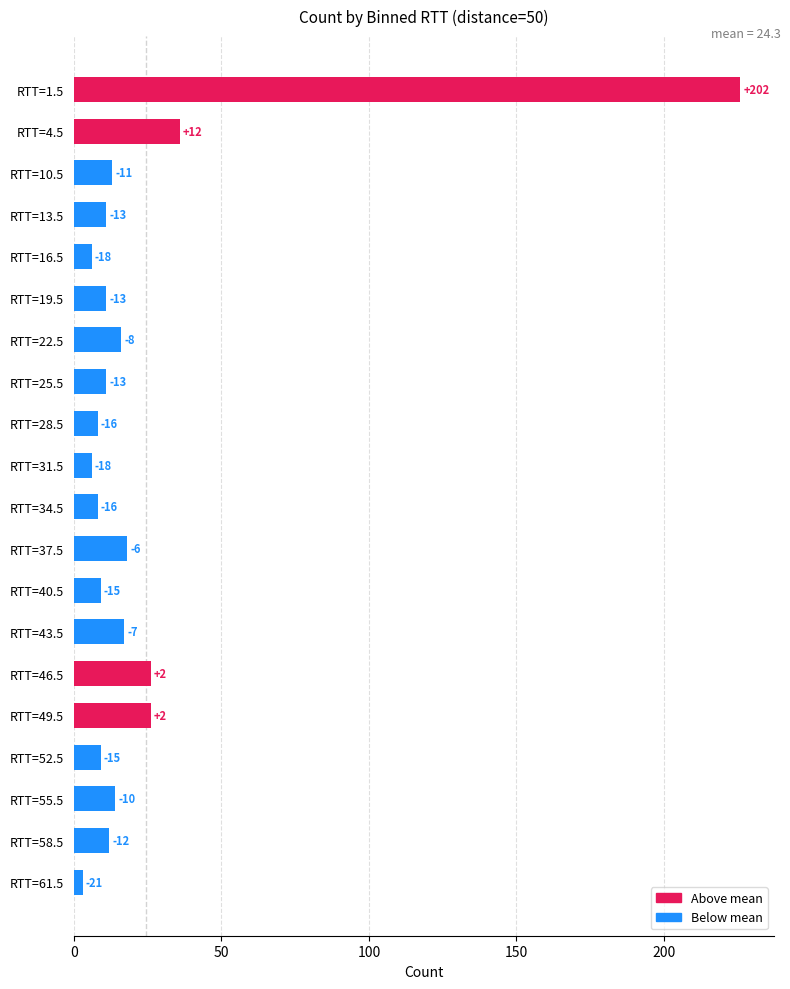

What is the average value?

24